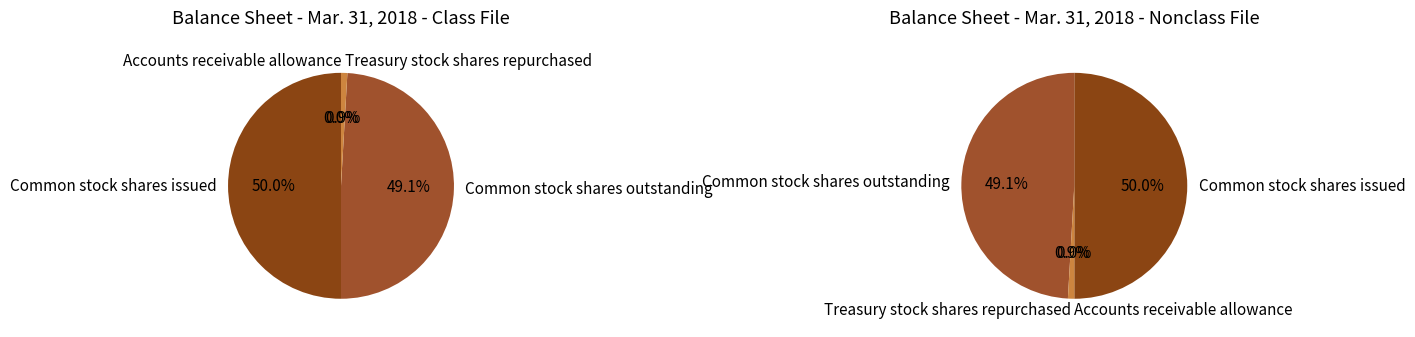

Which slice is the smallest?

Accounts receivable allowance